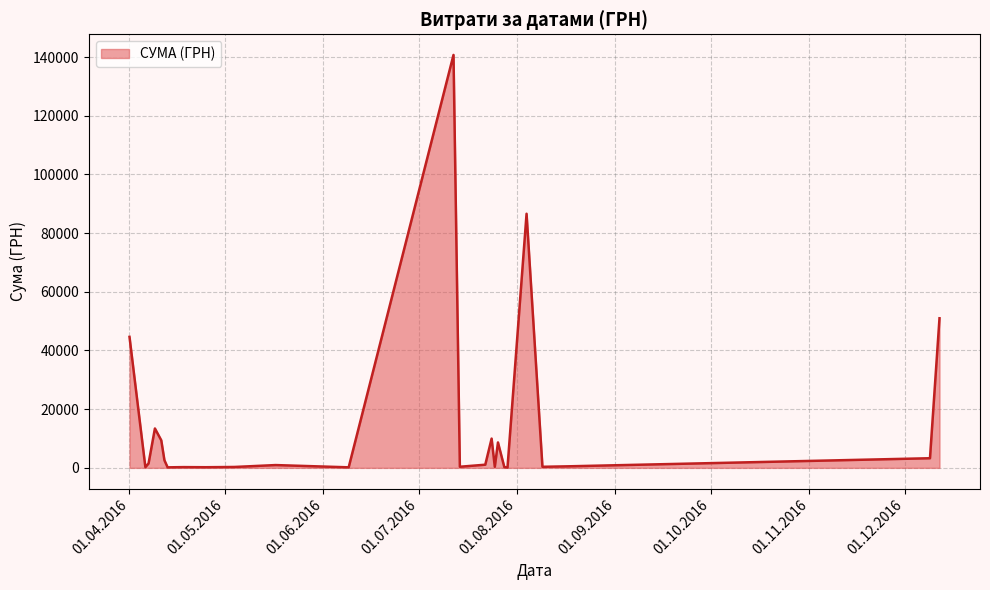

Does the chart display data point markers on the line(s)?

No